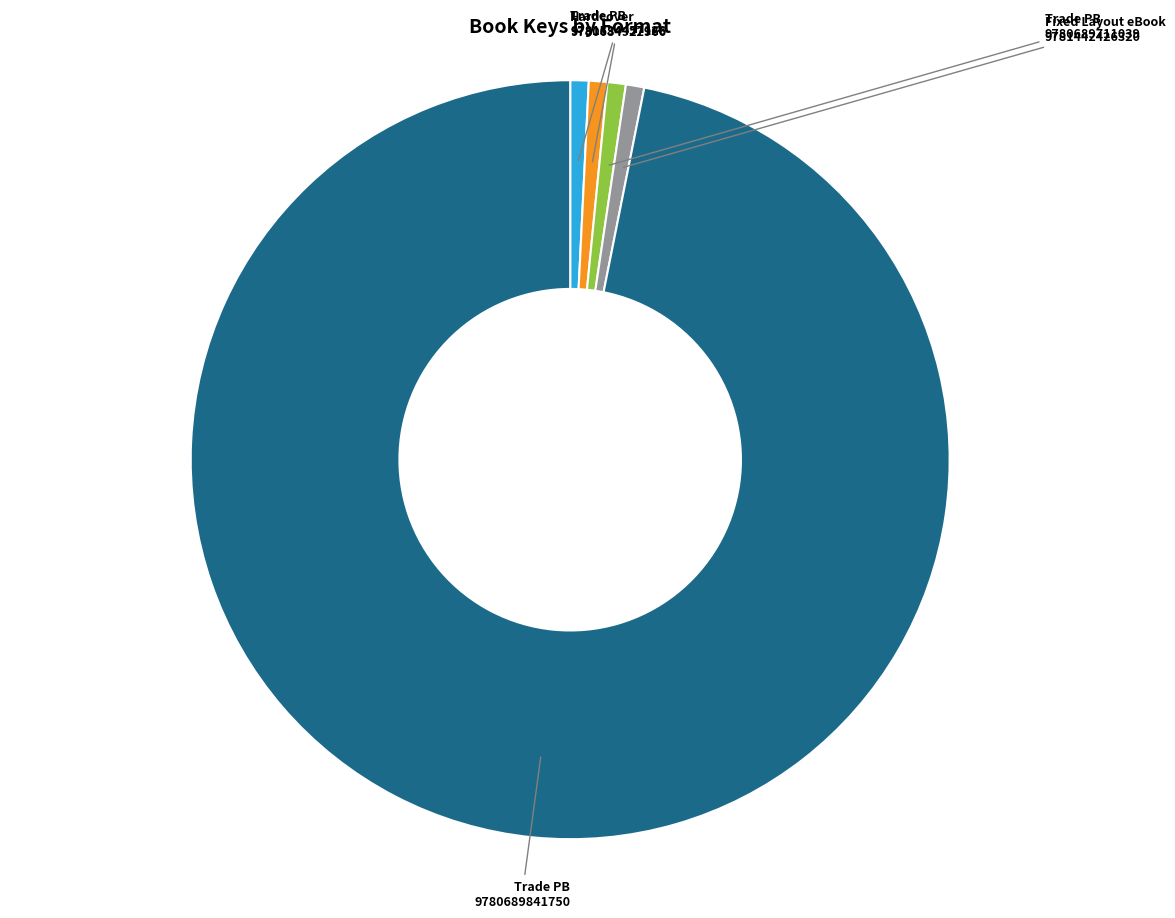

Is there any slice that represents more than half of the pie?

Yes